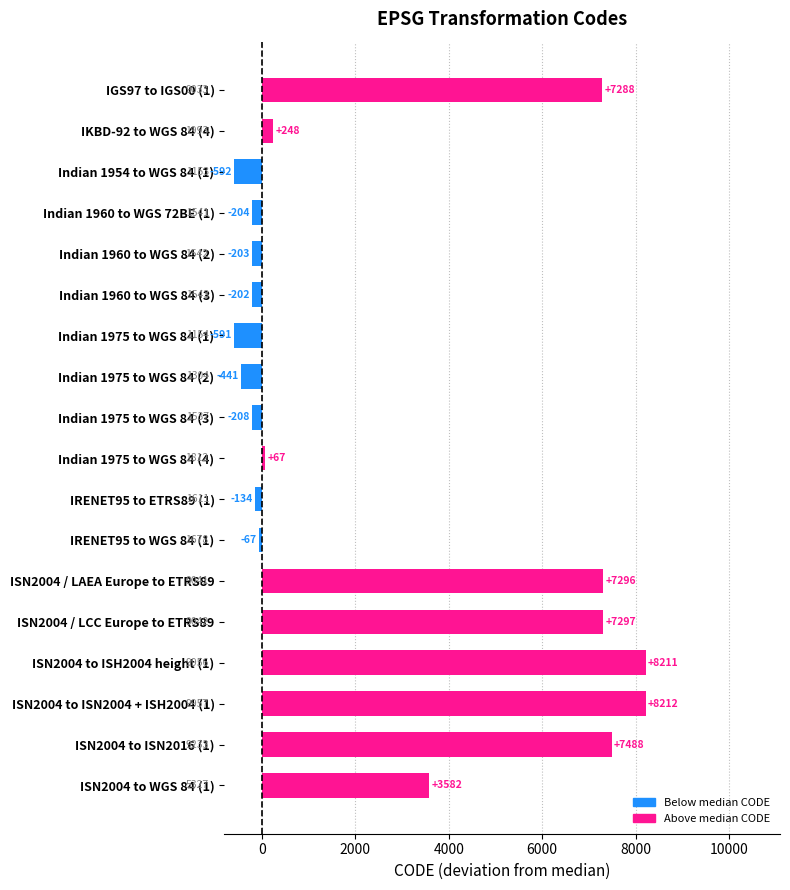

True or false: the data shows 3833 at ISN2004 to ISN2004 + ISH2004 (1).

False